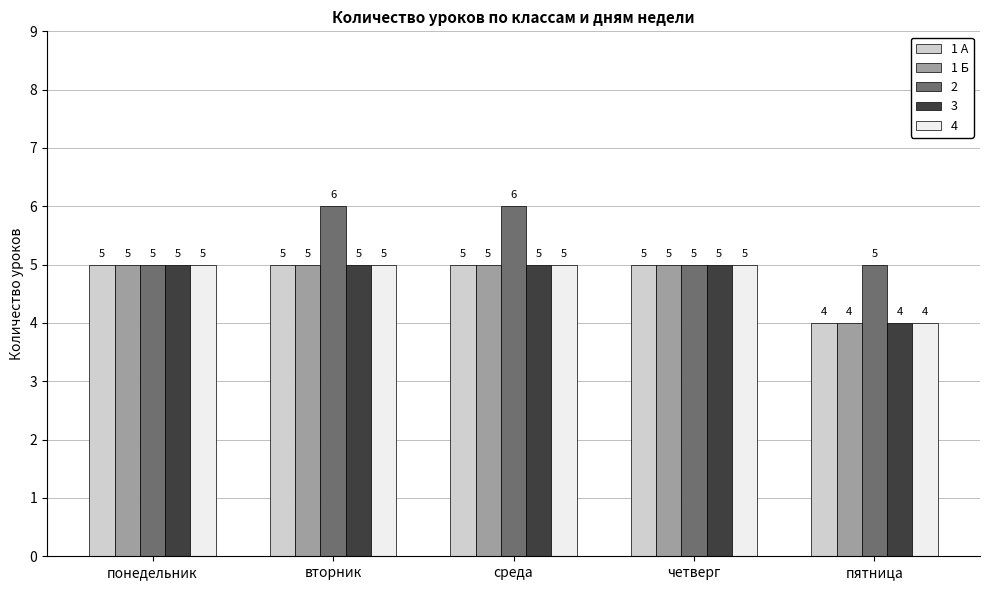

What is the label of the 2nd bar from the left?

вторник